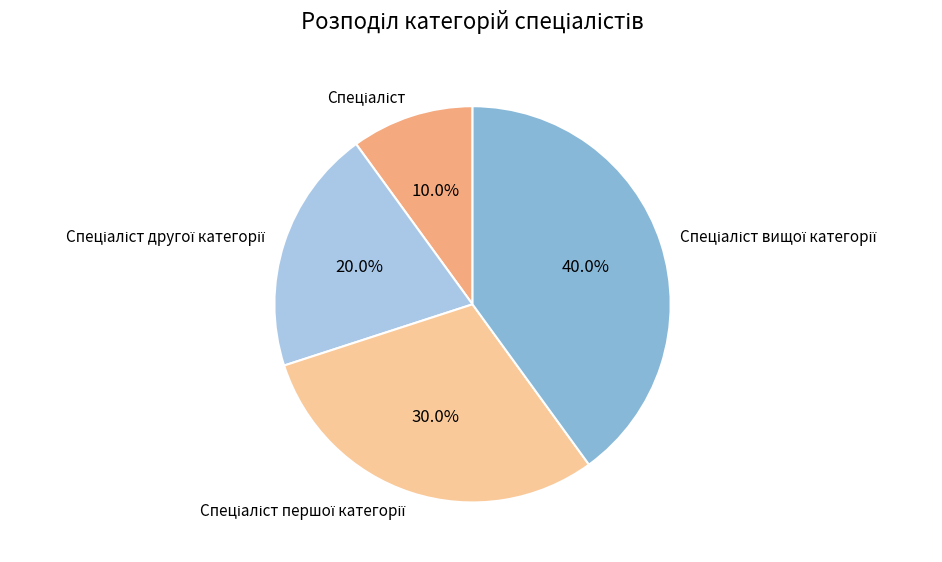

How much of the chart is everything except Спеціаліст першої категорії?

70.0%